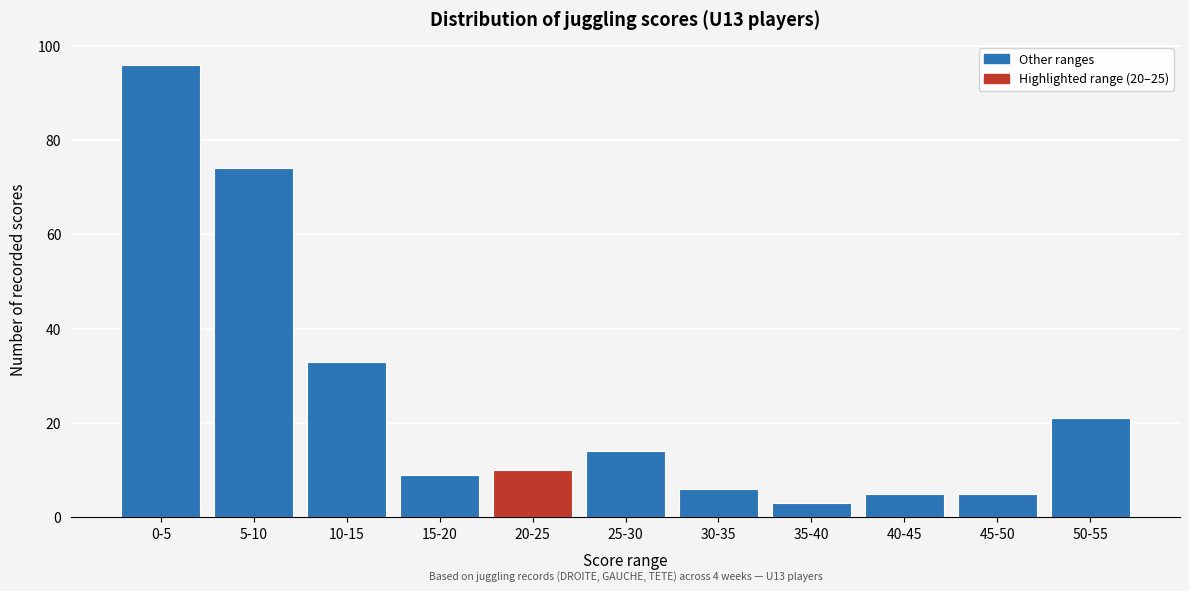

Reading left to right, what are all the values shown in this chart?

0-5=96	5-10=74	10-15=33	15-20=9	20-25=10	25-30=14	30-35=6	35-40=3	40-45=5	45-50=5	50-55=21